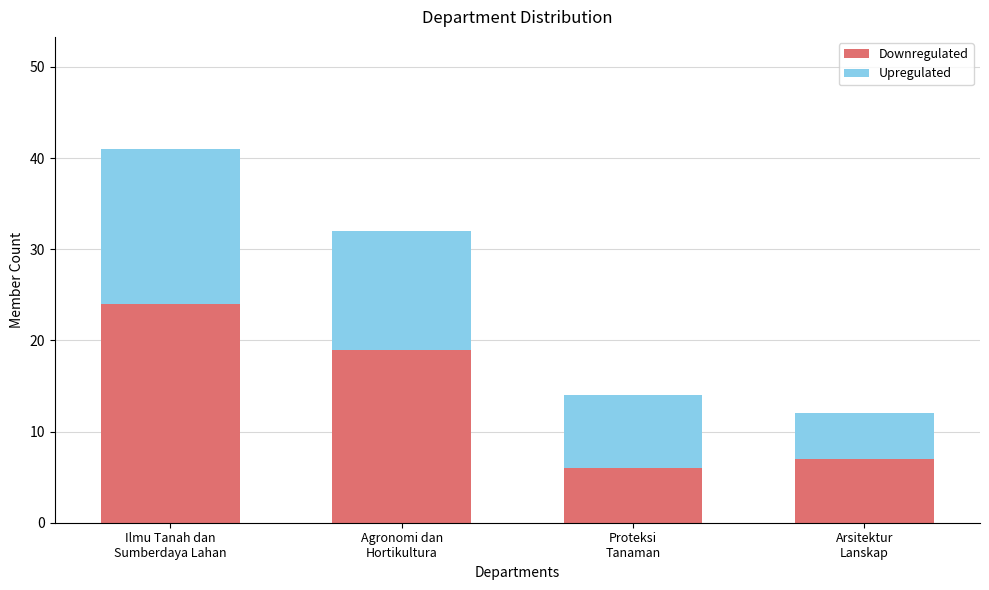

What is the minimum value for Downregulated?

6